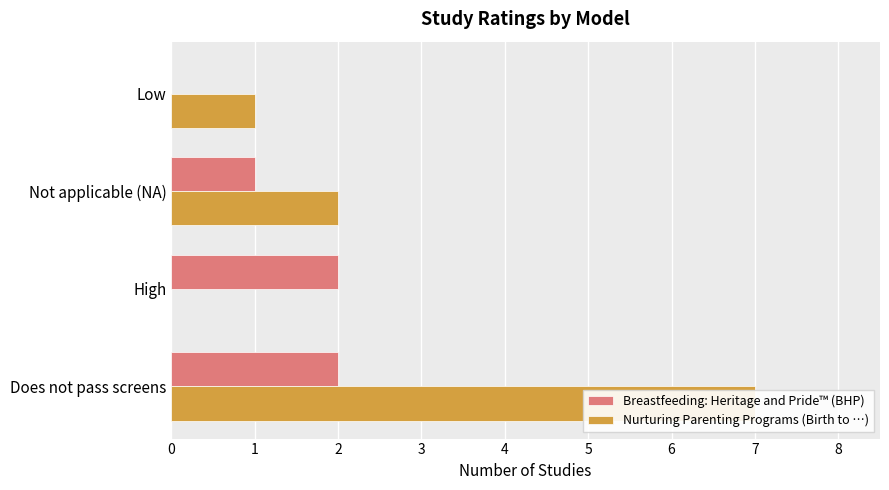

Reading left to right, transcribe all the data shown in this chart.

Breastfeeding: Heritage and Pride™ (BHP): 2	2	1	0
Nurturing Parenting Programs (Birth to …): 7	0	2	1